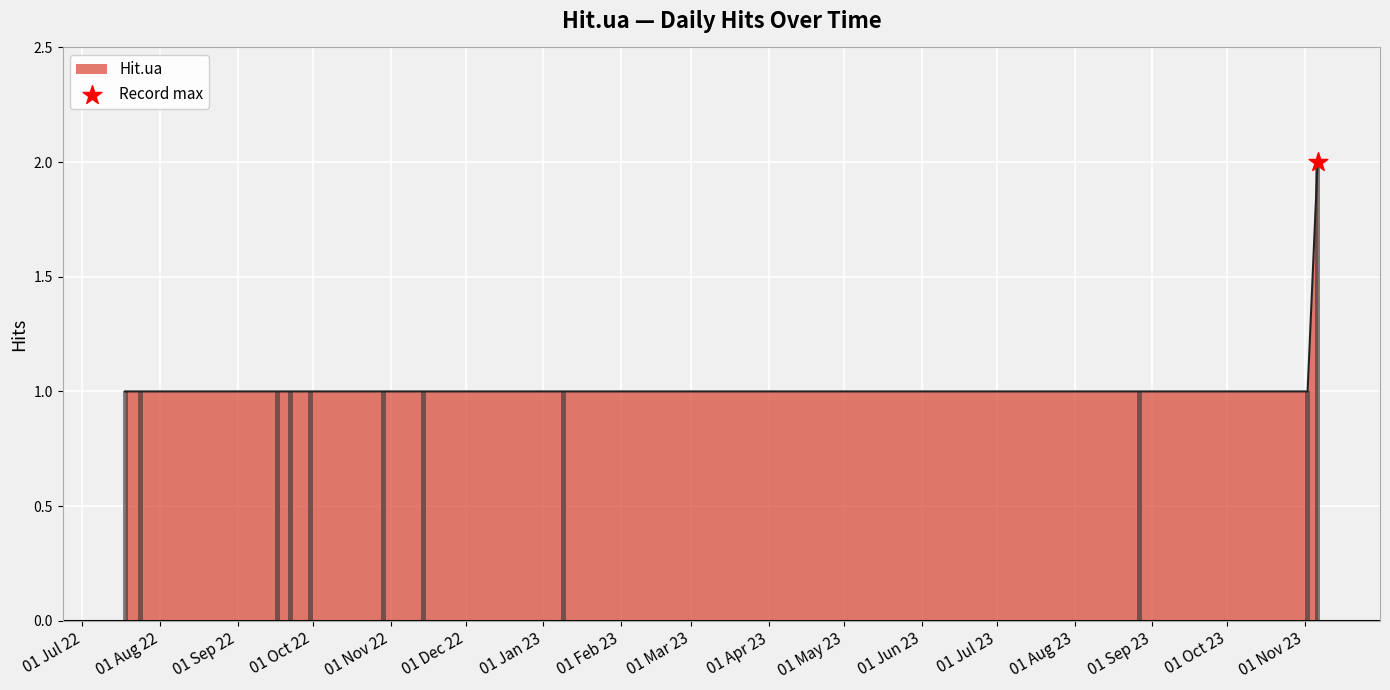

Which has a higher value, 2022-09-17 or 2022-09-30?

2022-09-17